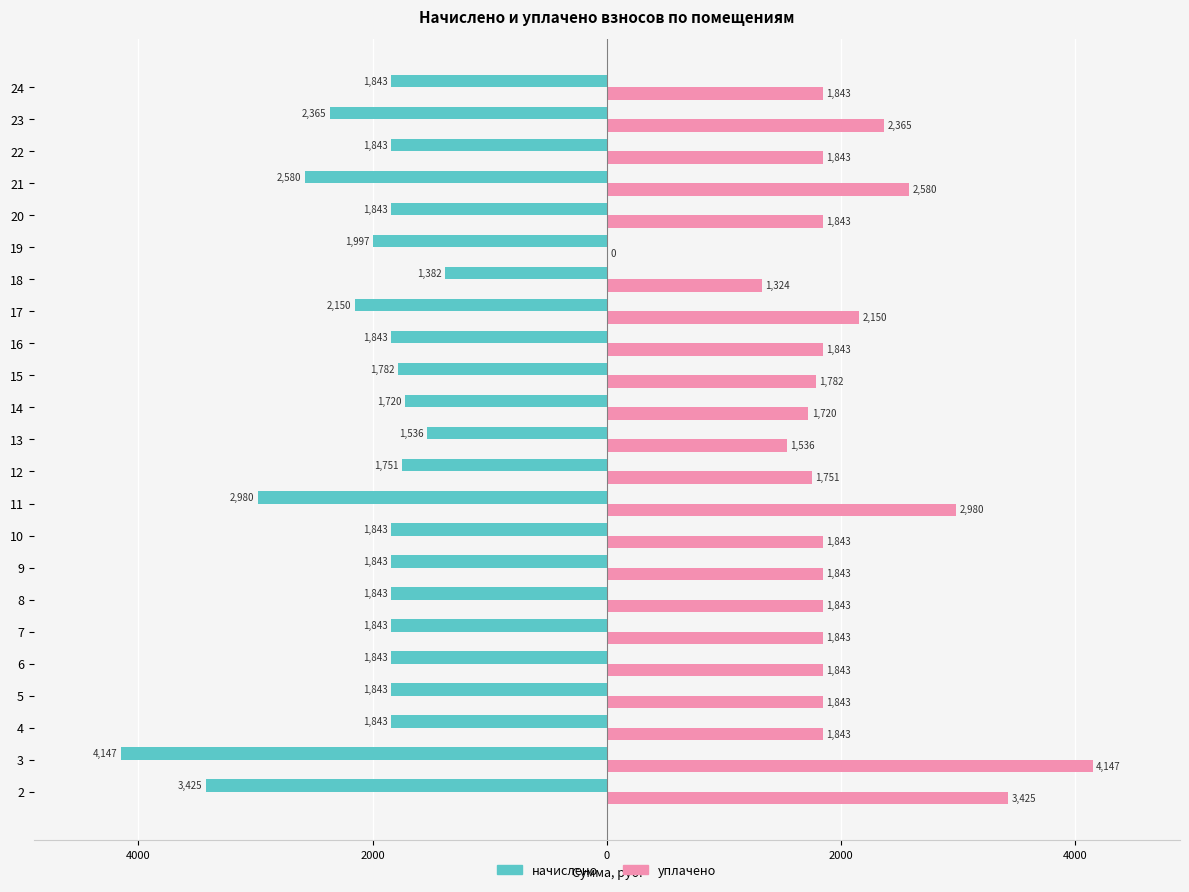

What are all the series names shown in the legend?

начислено, уплачено